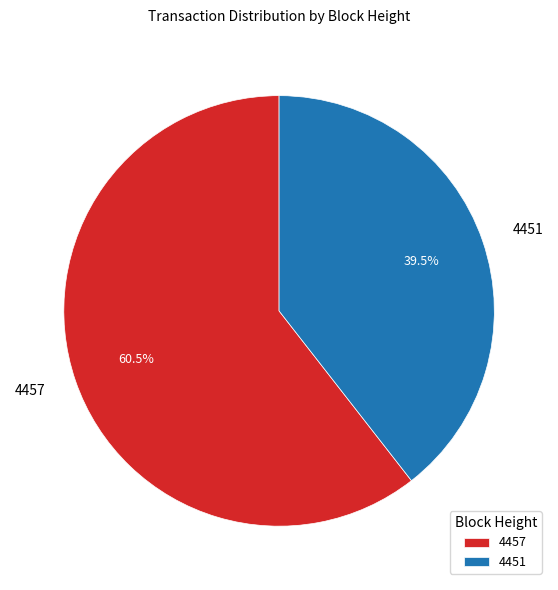

How much of the chart is everything except 4451?

60.5%